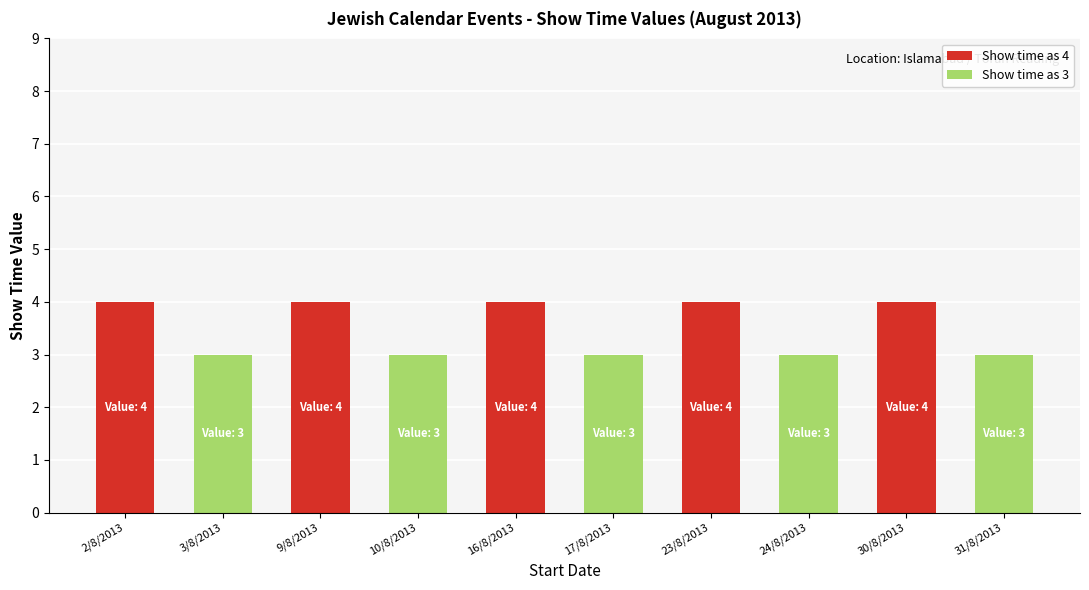

Reading right to left, list the values for the Show time as 4 series.

31/8/2013=0	30/8/2013=4	24/8/2013=0	23/8/2013=4	17/8/2013=0	16/8/2013=4	10/8/2013=0	9/8/2013=4	3/8/2013=0	2/8/2013=4